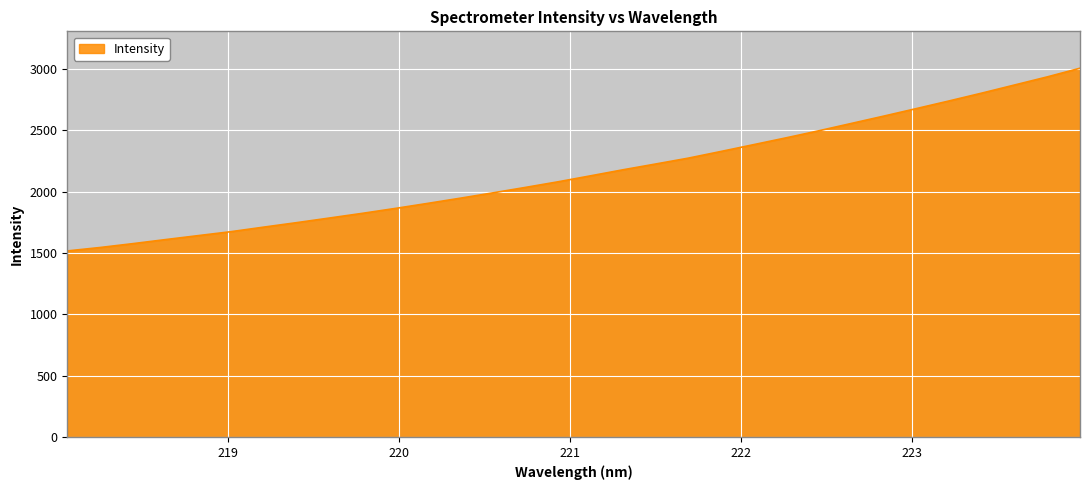

What is the maximum value shown in the chart?

3007.7